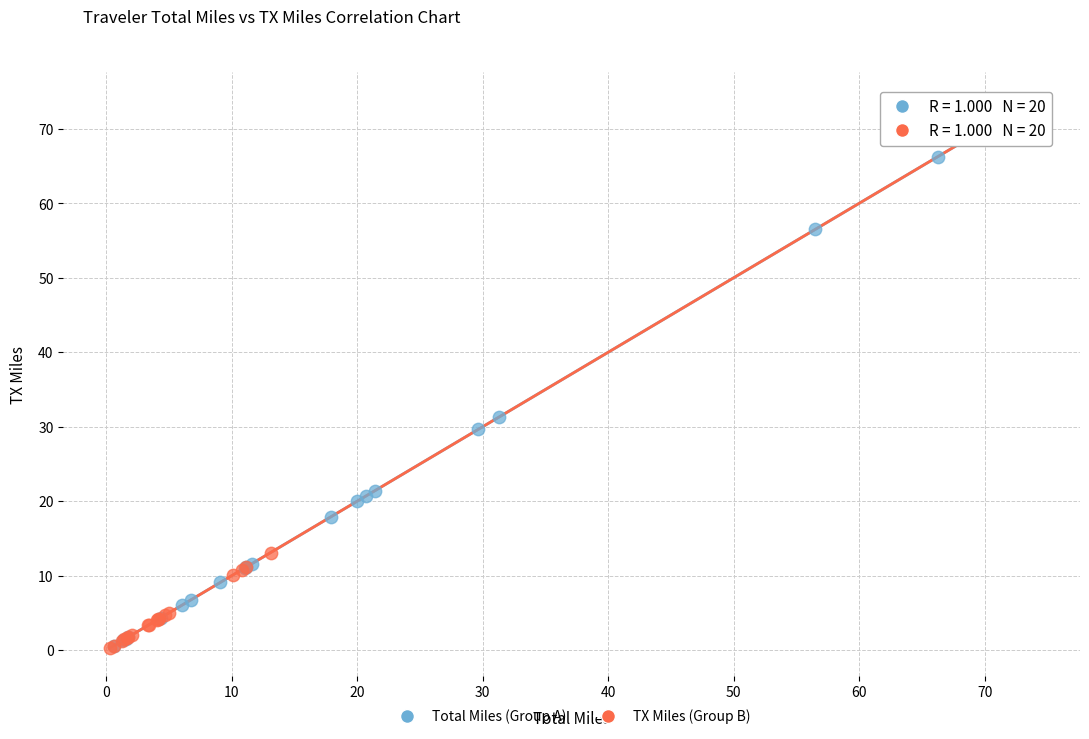

What are all the series names shown in the legend?

Total Miles (Group A), TX Miles (Group B)